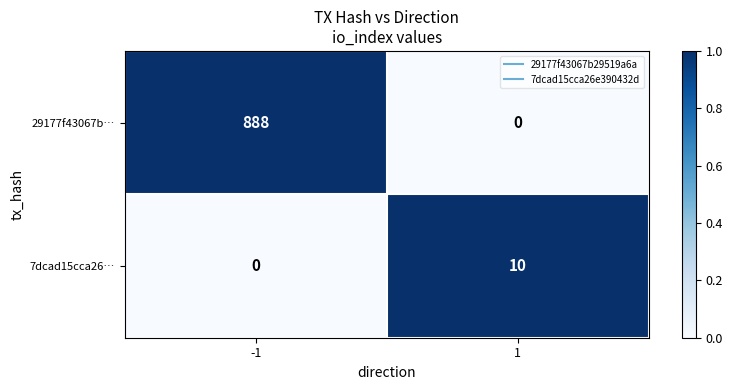

What is the difference between the highest and lowest values at -1?

888